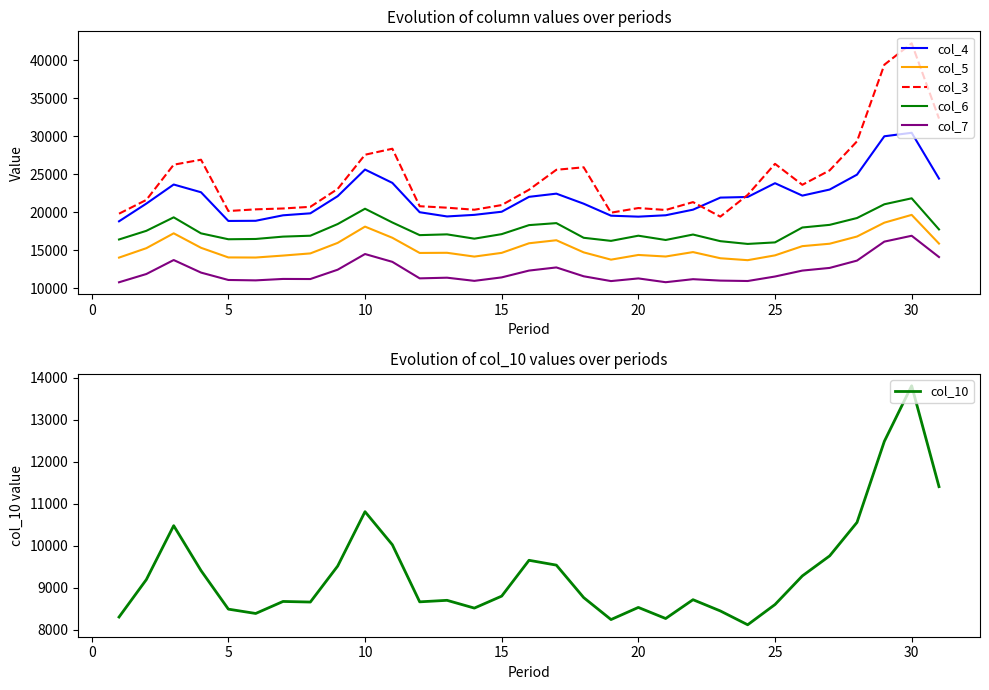

At how many categories does at least one series exceed 26451?

7